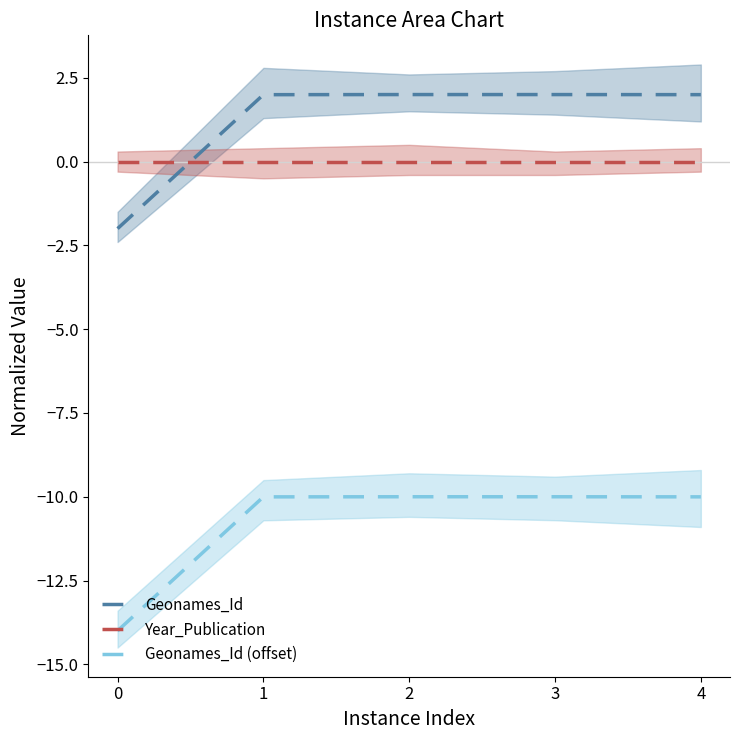

What is the minimum value for Geonames_Id (offset)?

-14.0